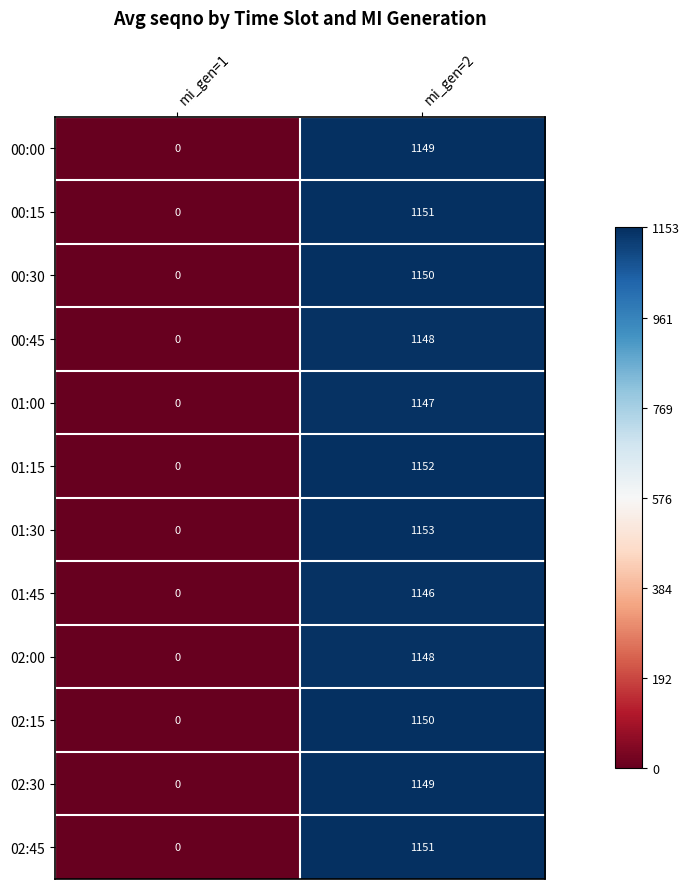

What is the difference between the 00:00 values at mi_gen=1 and mi_gen=2?

1149